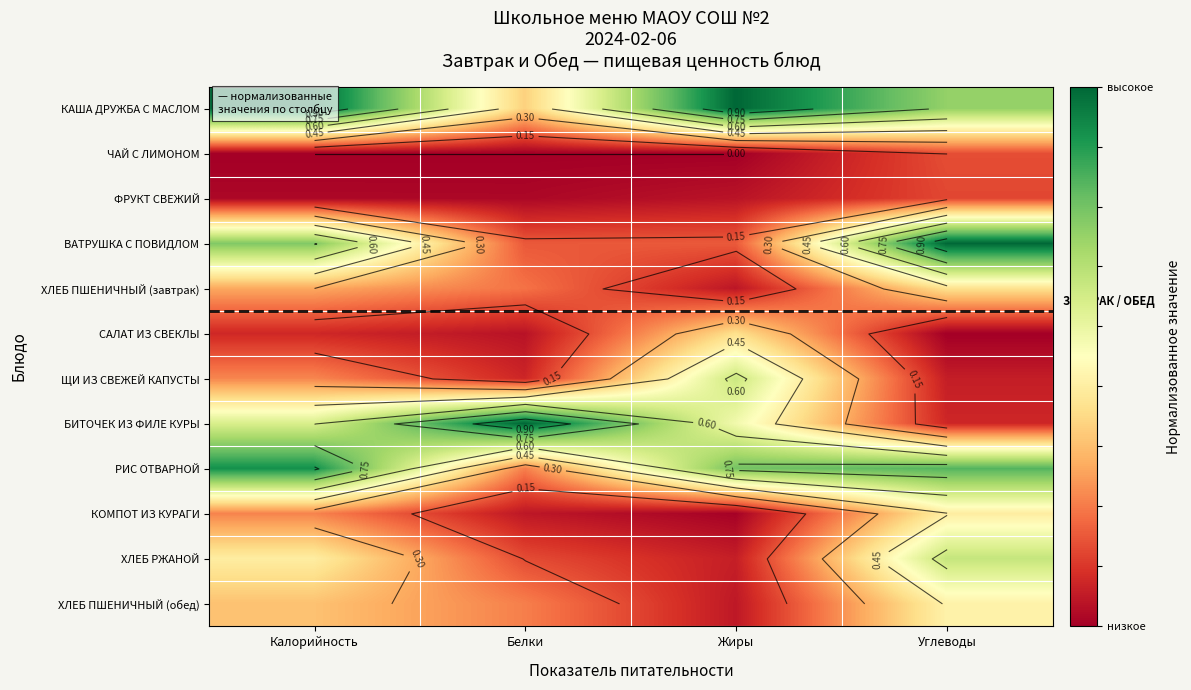

How many ФРУКТ СВЕЖИЙ values are between 0 and 1?

4